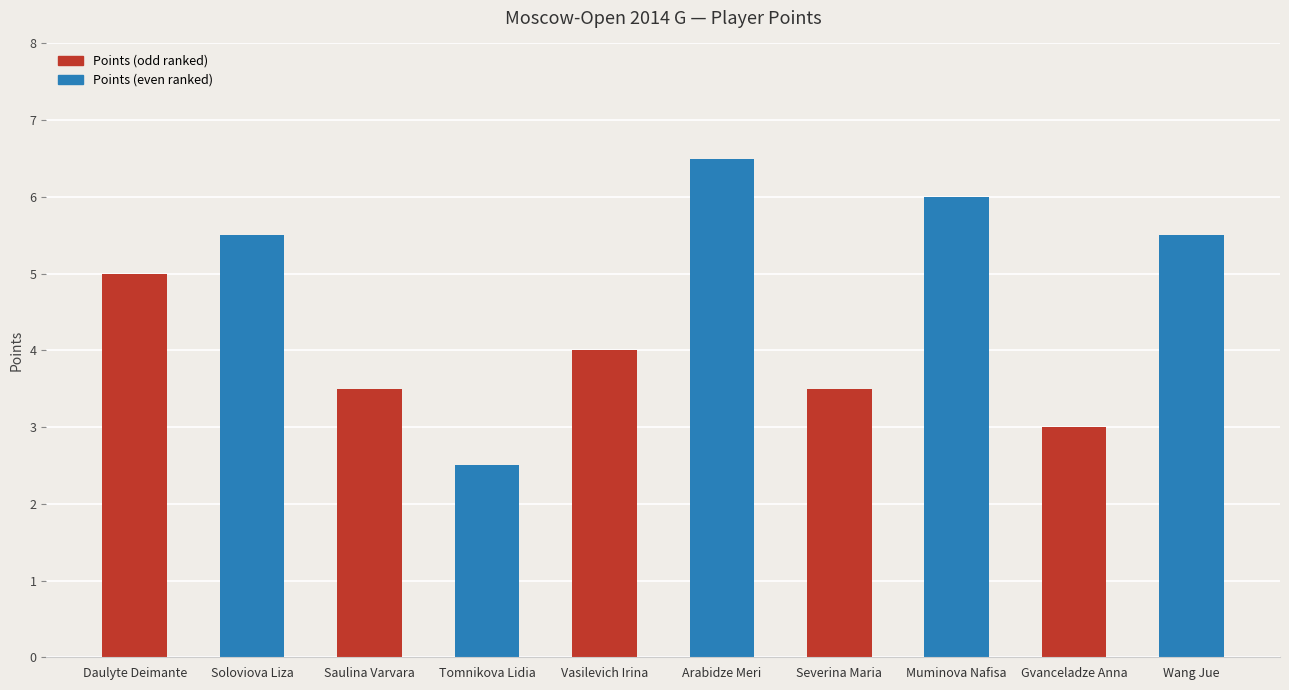

What is the ratio of the value at Arabidze Meri to the value at Saulina Varvara?

1.9